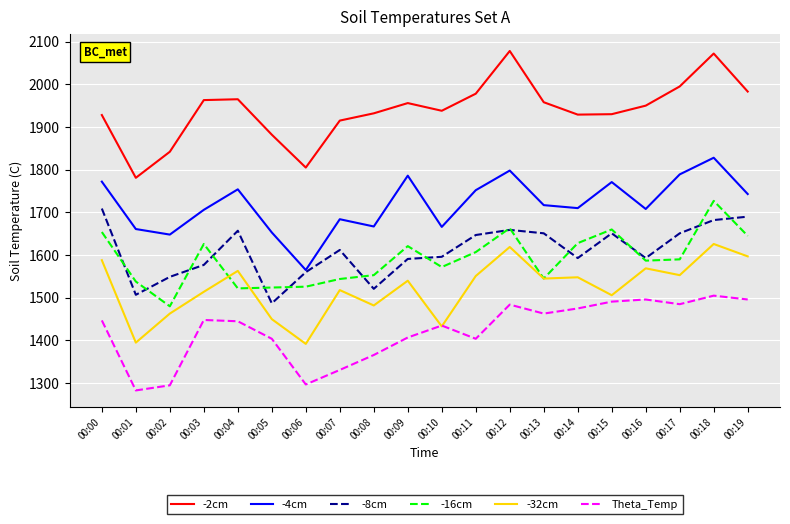

Is this an area chart (filled region under the line)?

No